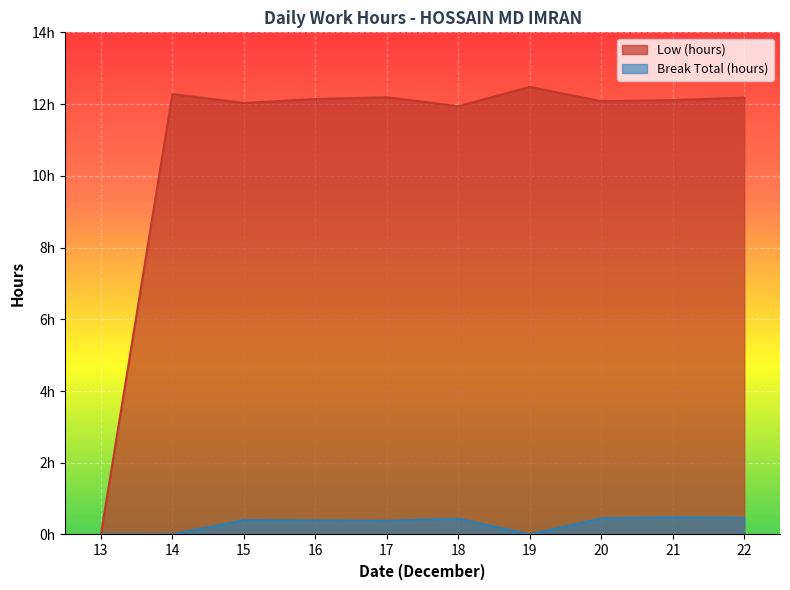

True or false: Low (hours) and Break Total (hours) cross at least once.

False